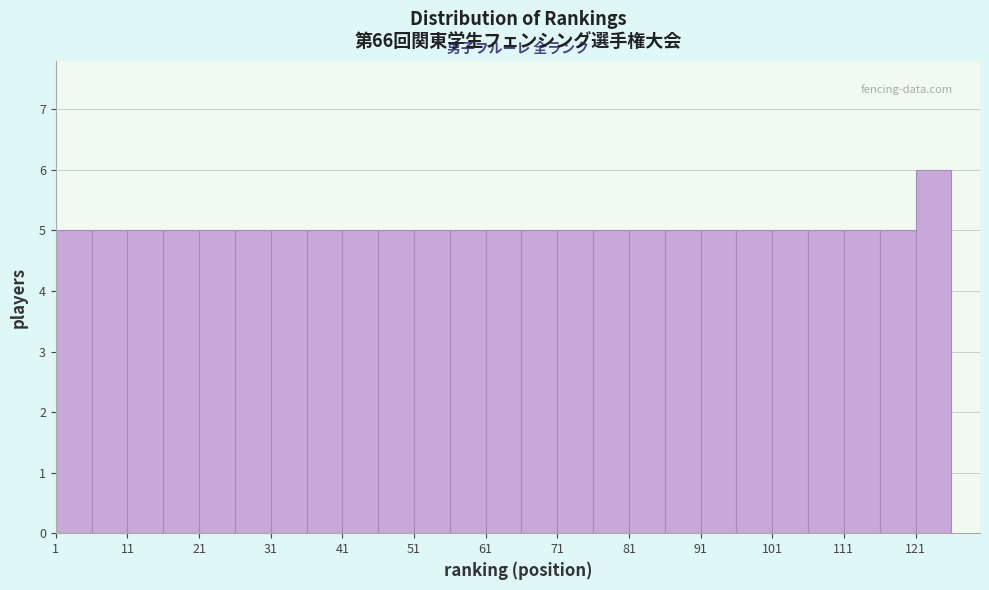

Reading left to right, transcribe this chart: for each bar, give the range it covers on the x-axis and its height. The values are not printed on the chart, so give them approximately, as read against the axis.

1 to 6: 5
6 to 11: 5
11 to 16: 5
16 to 21: 5
21 to 26: 5
26 to 31: 5
31 to 36: 5
36 to 41: 5
41 to 46: 5
46 to 51: 5
51 to 56: 5
56 to 61: 5
61 to 66: 5
66 to 71: 5
71 to 76: 5
76 to 81: 5
81 to 86: 5
86 to 91: 5
91 to 96: 5
96 to 101: 5
101 to 106: 5
106 to 111: 5
111 to 116: 5
116 to 121: 5
121 to 126: 6